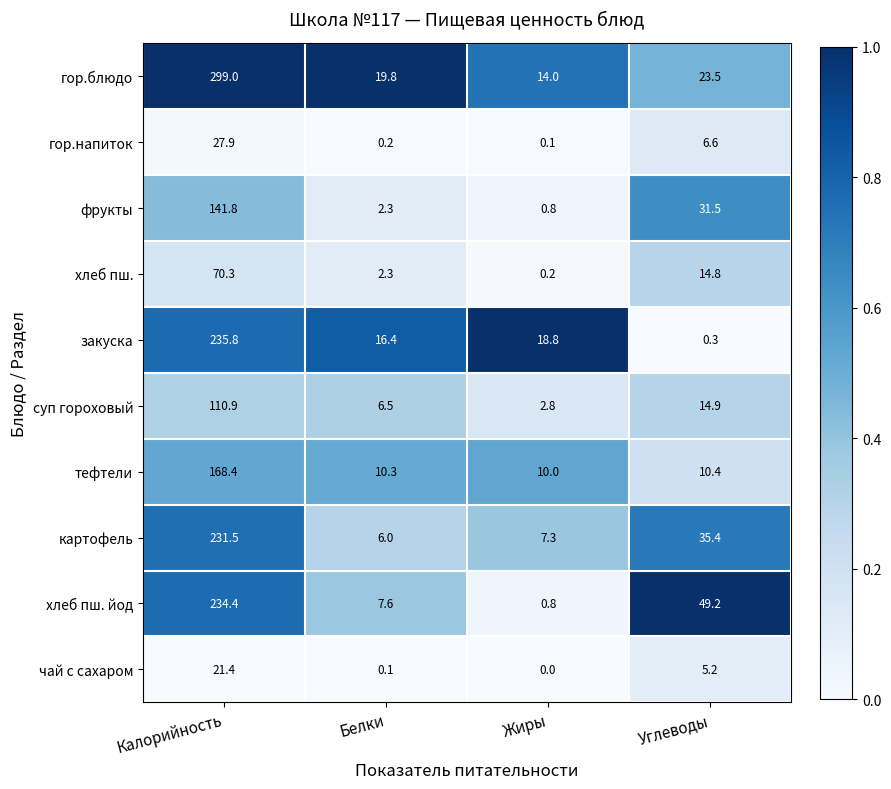

List the labels in order of гор.напиток value, smallest first.

Жиры, Белки, Углеводы, Калорийность